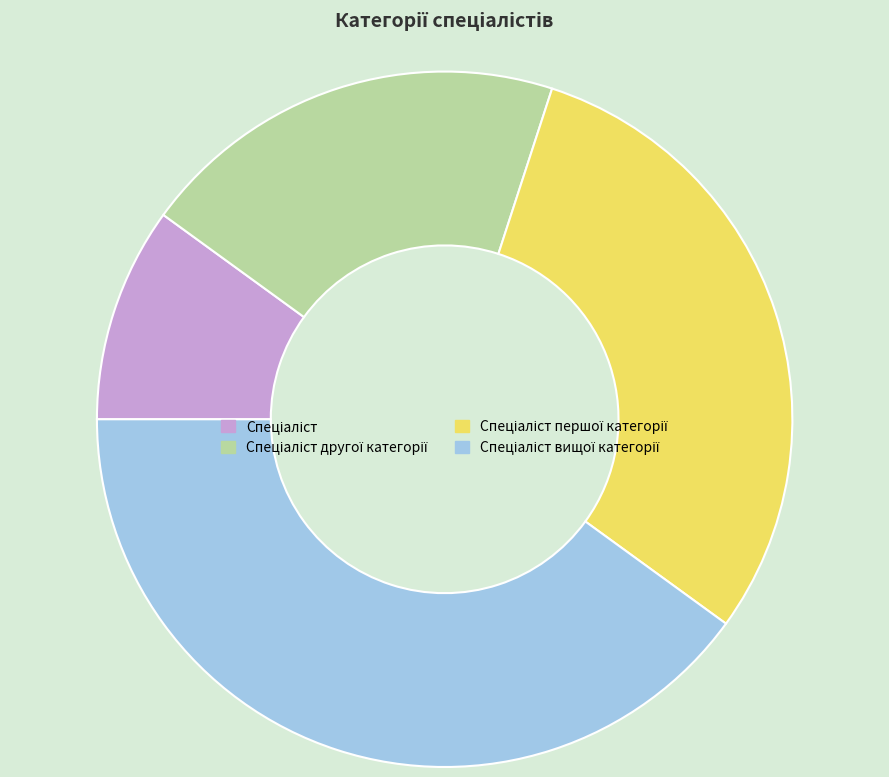

Is there a majority slice in this chart?

No